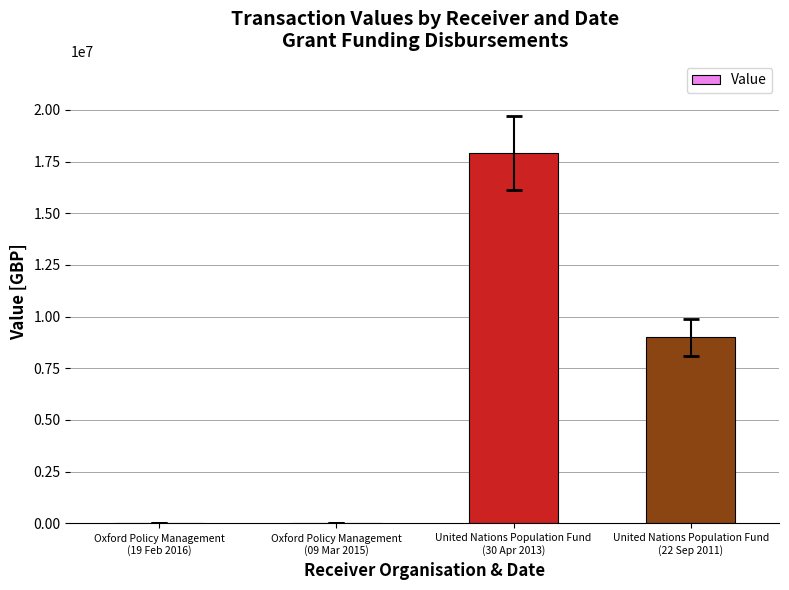

What is the approximate value at United Nations Population Fund
(22 Sep 2011), to the nearest 100?

9000000